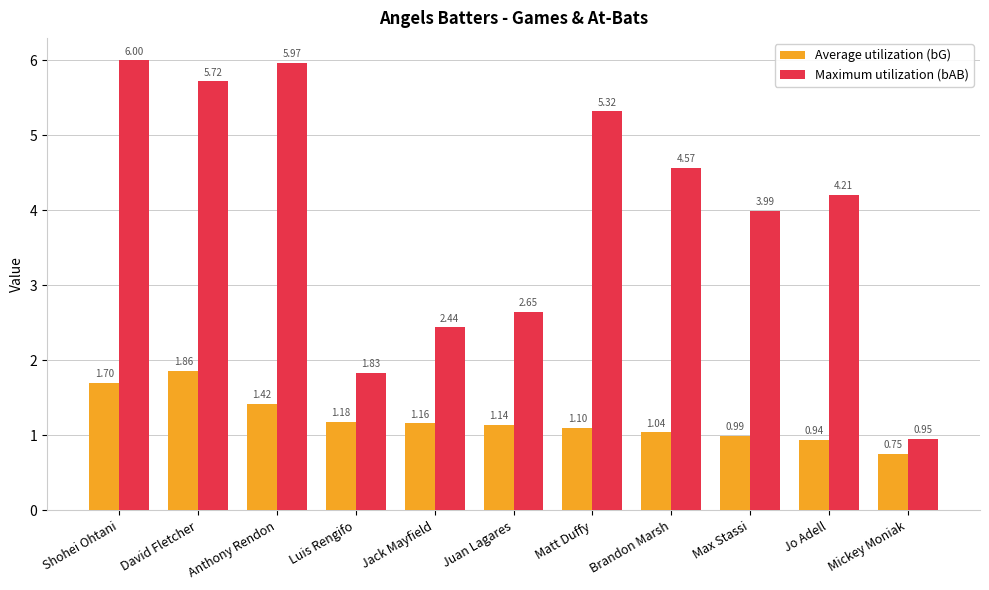

At which label does Maximum utilization (bAB) reach its peak?

Shohei Ohtani